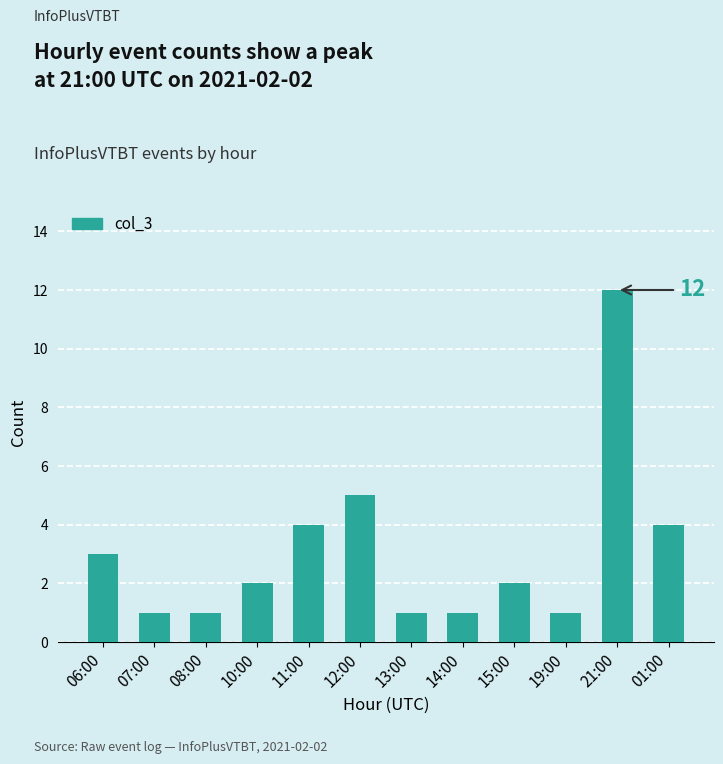

Are the bars grouped side by side (vs. stacked)?

No